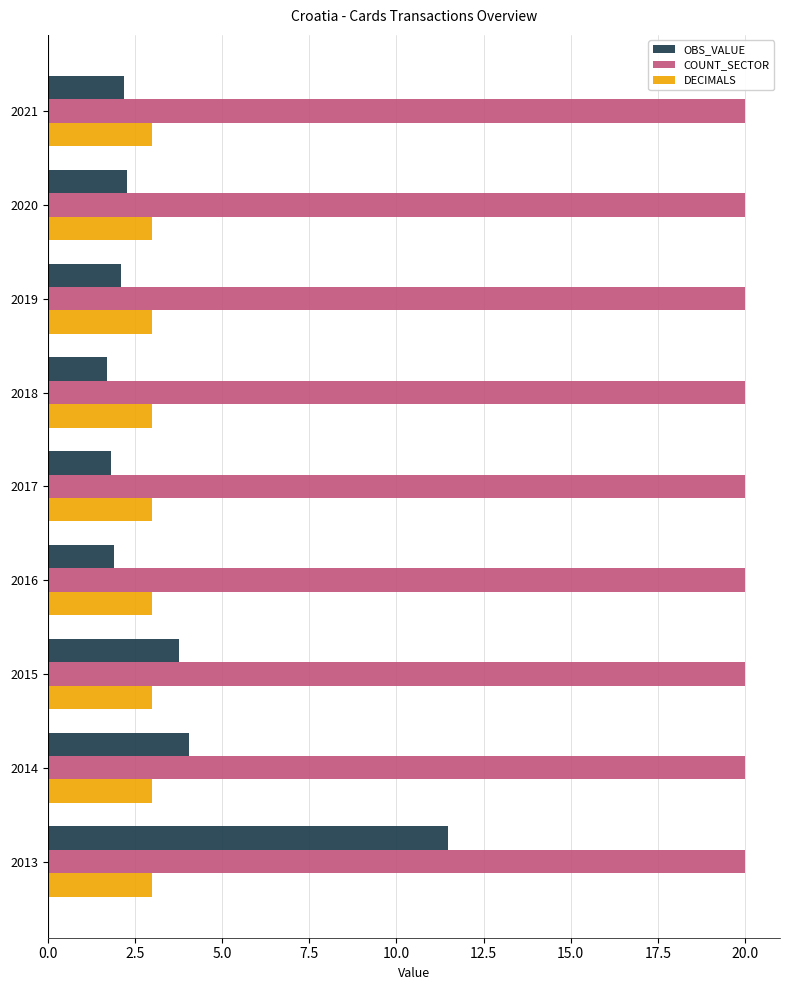

Is it true that DECIMALS equals 1.6 at 2019?

False